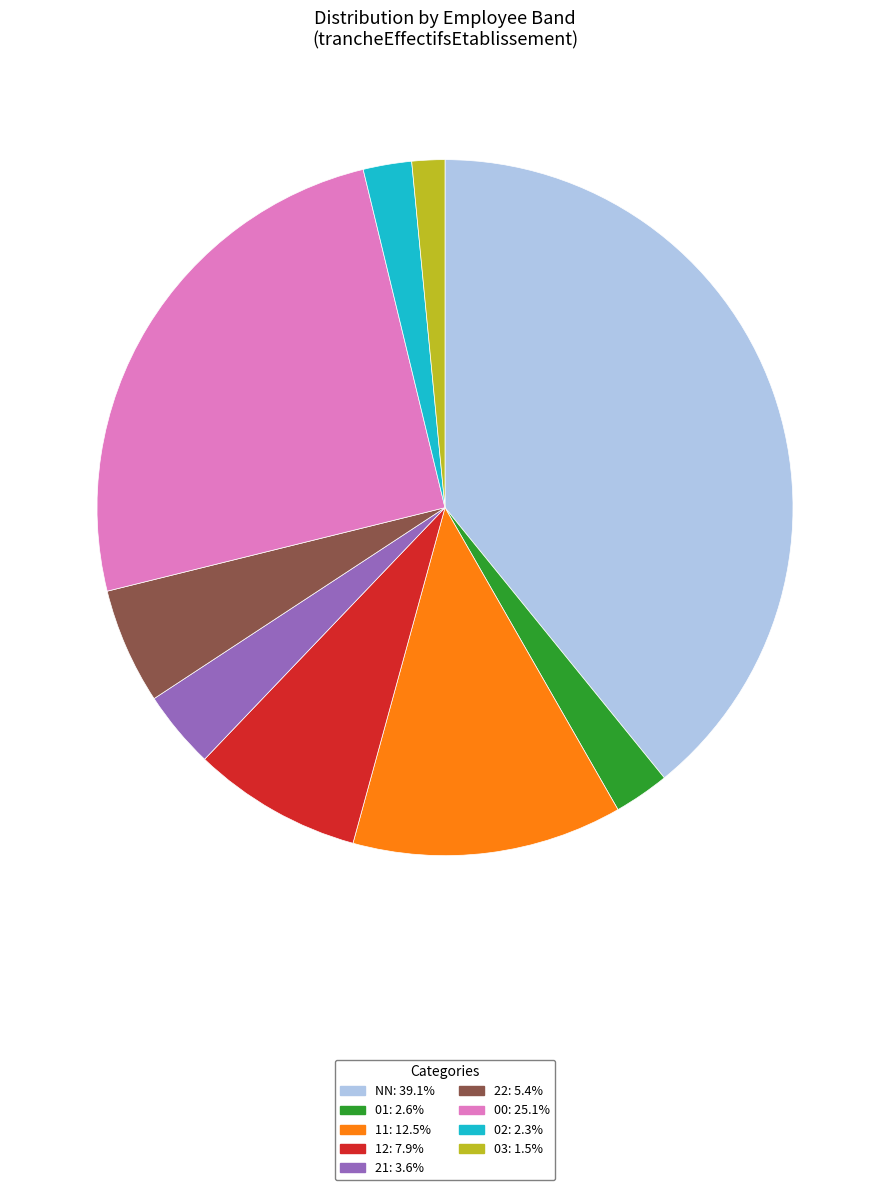

Count the number of slices in the pie.

9